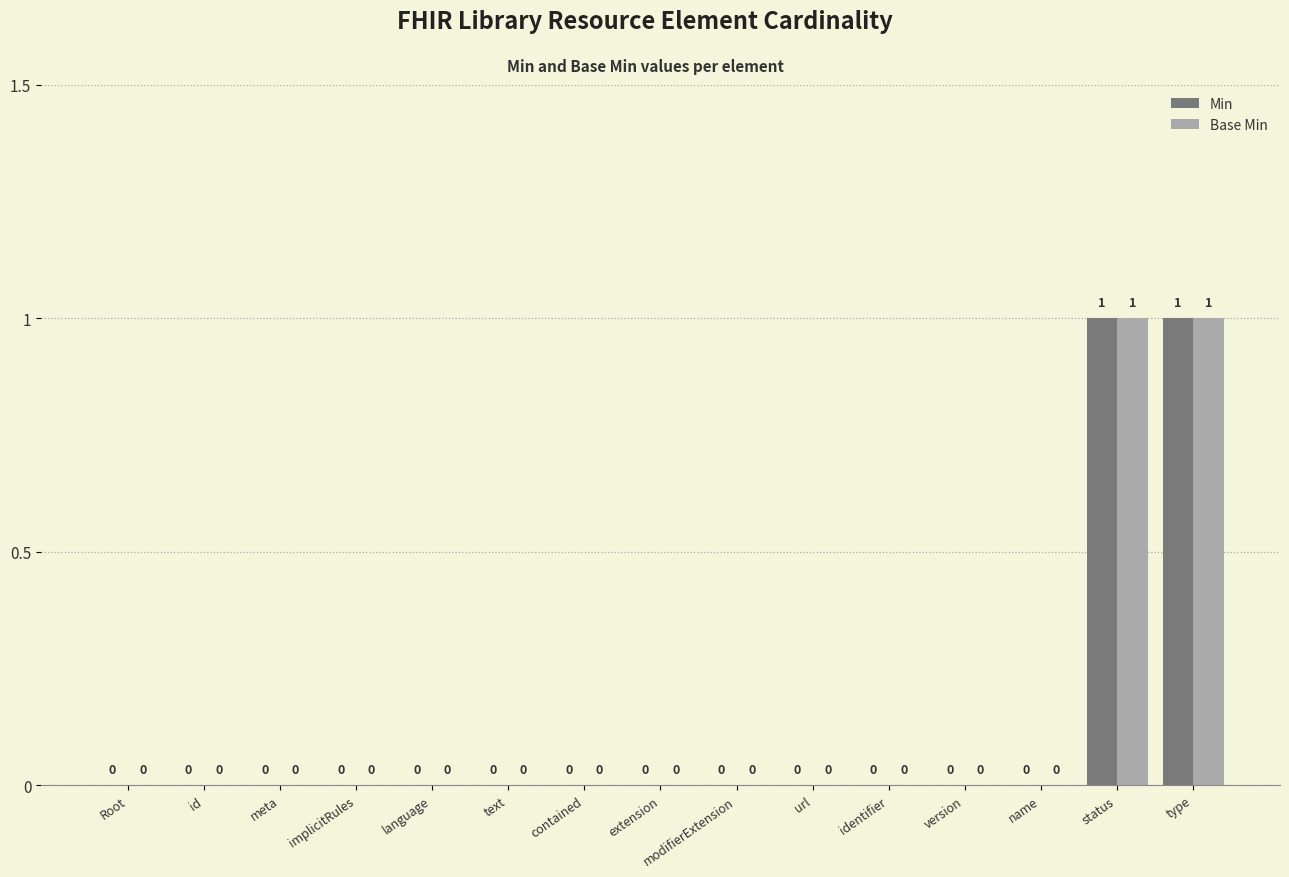

How many Min values are between 0 and 1?

15